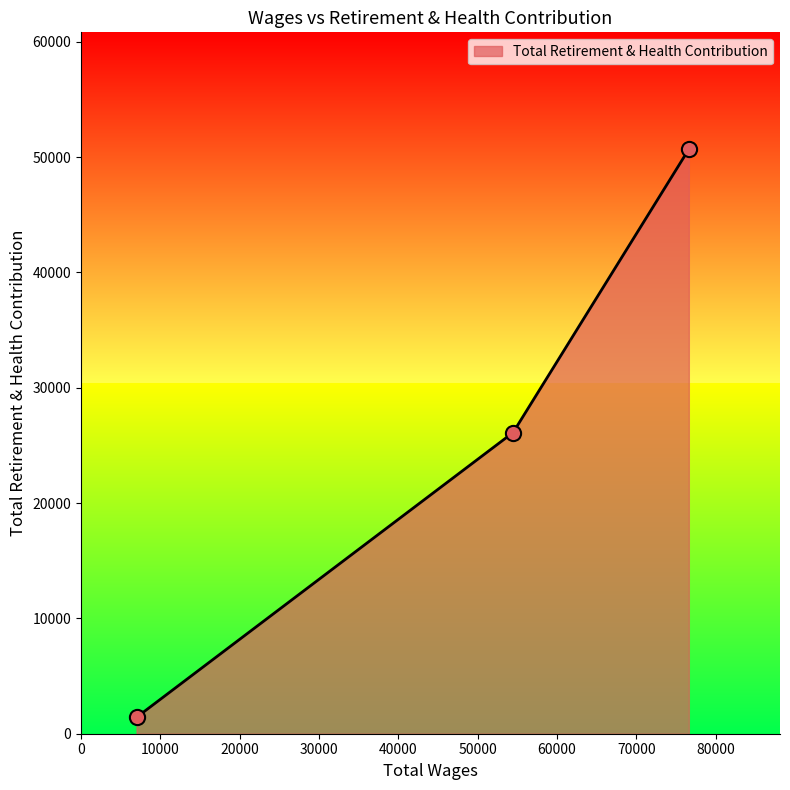

What is the minimum value shown in the chart?

1425